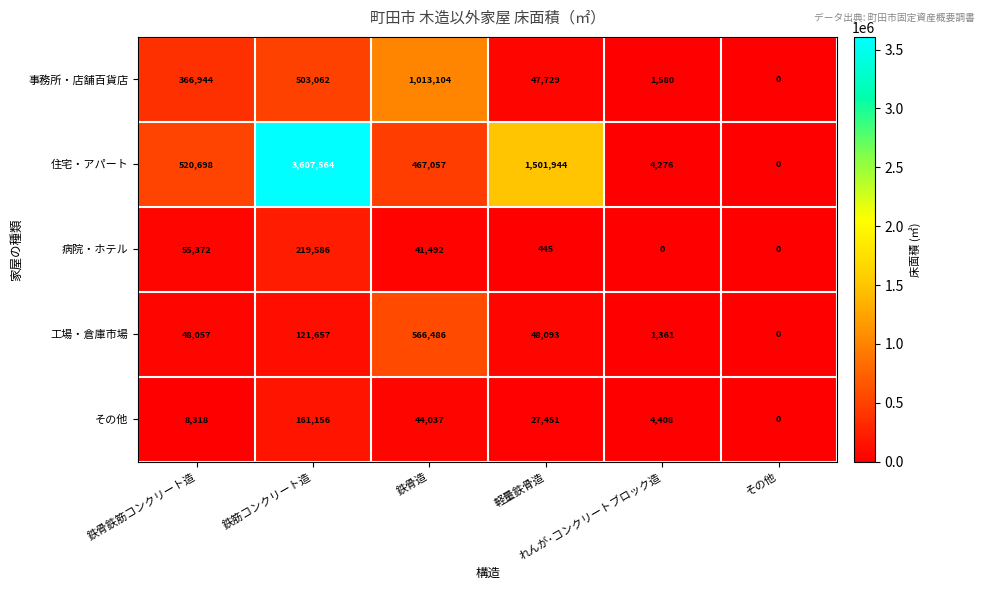

What is the difference between the second highest and second lowest values in the 工場・倉庫市場 series?

120296